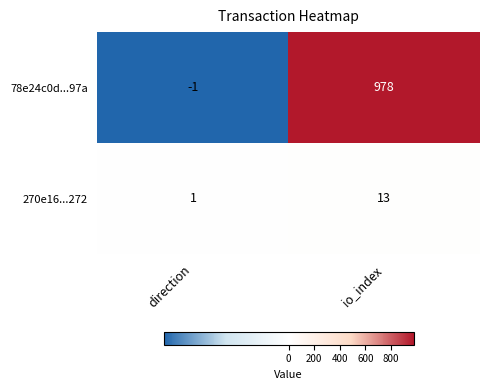

Reading right to left, extract all data points from this chart.

78e24c0d...97a: 978	-1
270e16...272: 13	1